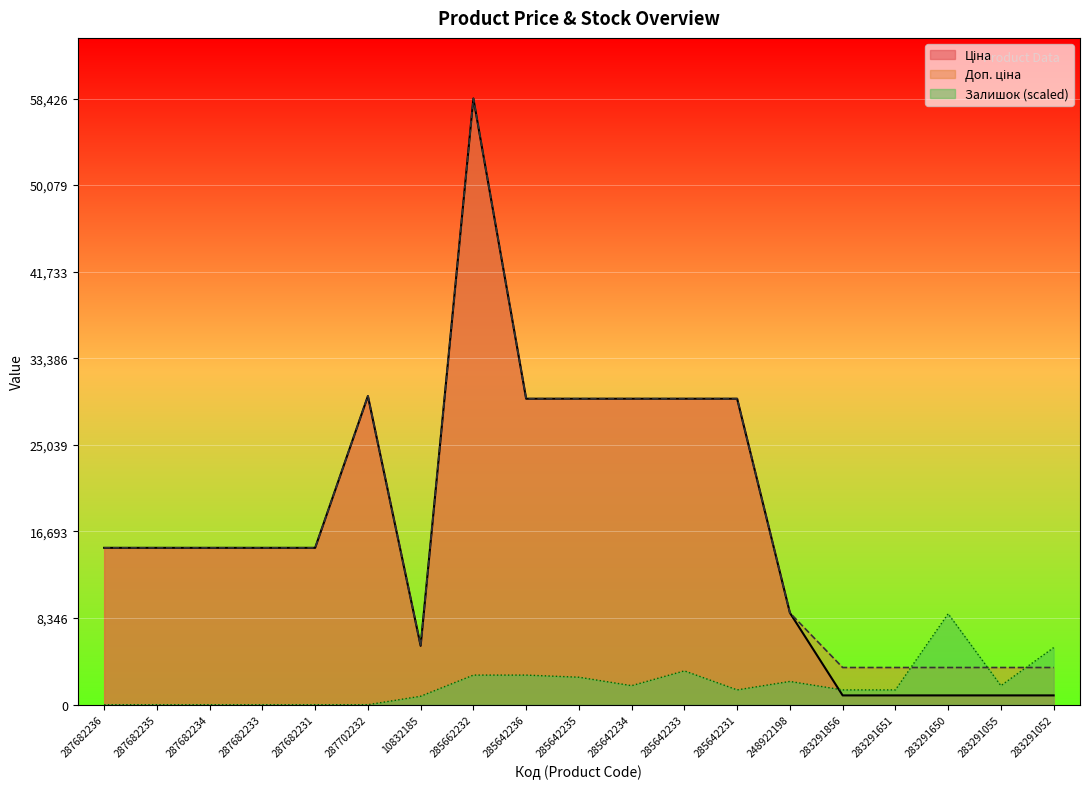

Which category has the highest value in the Ціна series?

285662232